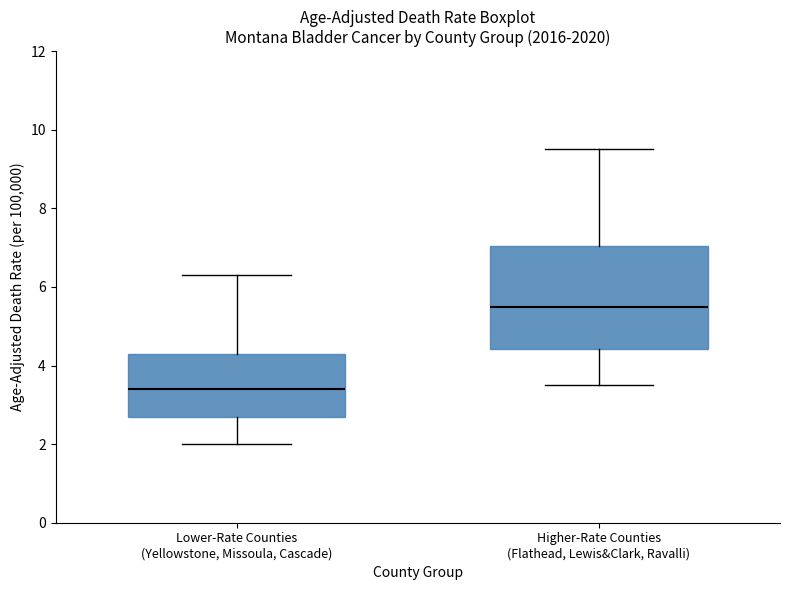

Reading left to right, transcribe this box plot: for each box, give where its median line is, the range the box spans, and where its two whiskers end, as read against the y-axis. The values are not printed on the chart, so give them approximately, as read against the axis.

Lower-Rate Counties (Yellowstone, Missoula, Cascade): median 3.4, box 2.8 to 4.4, whiskers 2.0 to 6.4
Higher-Rate Counties (Flathead, Lewis&Clark, Ravalli): median 5.6, box 4.4 to 7.0, whiskers 3.6 to 9.6